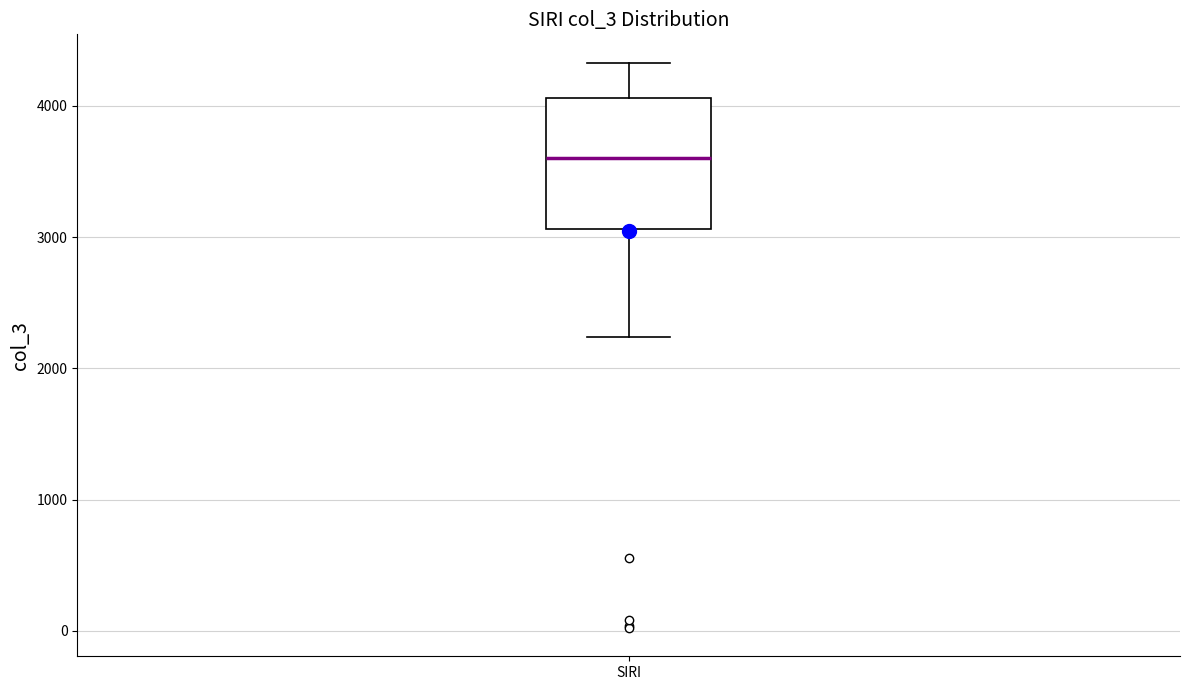

Read this box plot against the y-axis: the position of the median line, the range covered by the box, and the ends of both whiskers. The values are not printed on the chart, so give them approximately, as read against the axis.

median 3600, box 3100 to 4100, whiskers 2200 to 4300